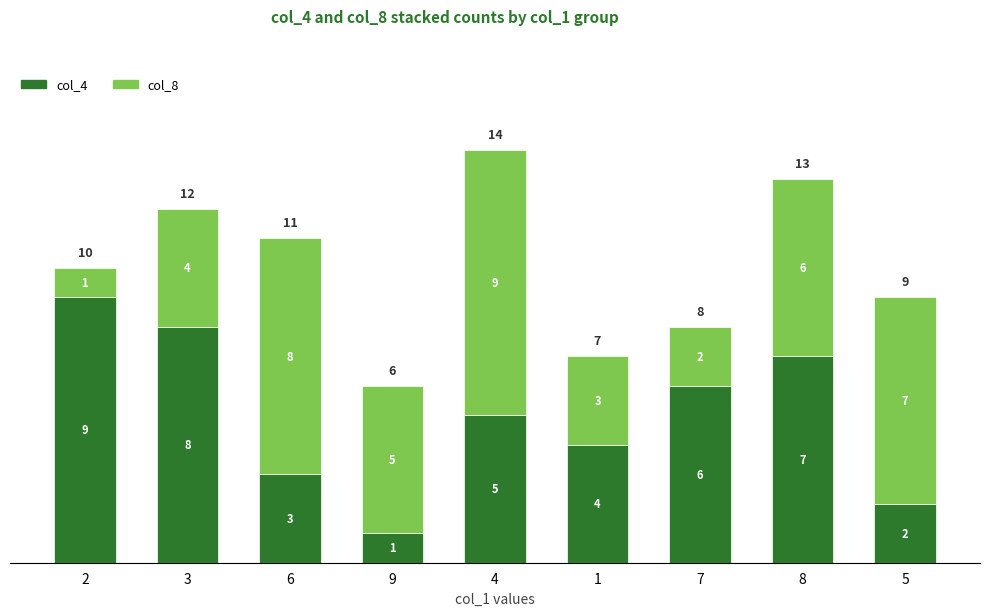

What is the sum of the col_4 values at 9 and 6?

4